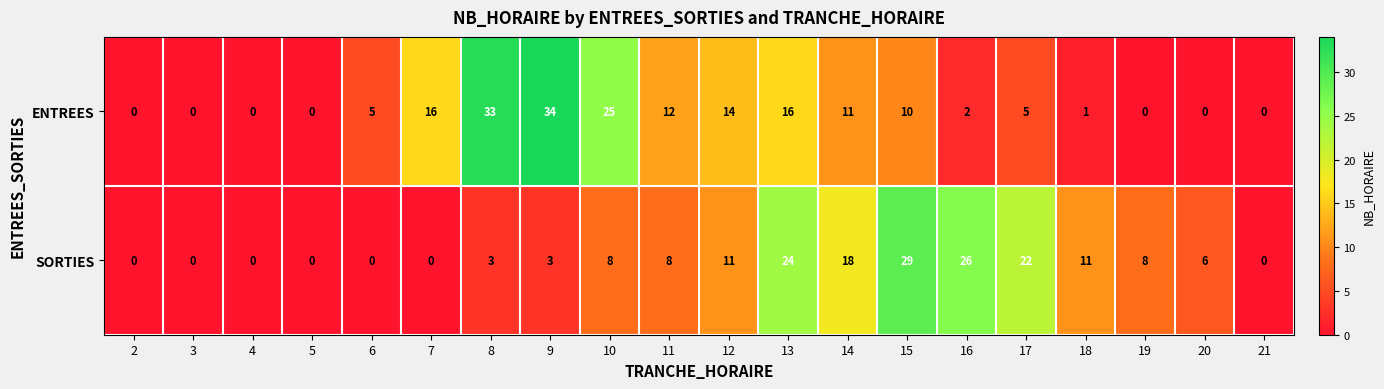

Which series has the largest range (max minus min)?

ENTREES